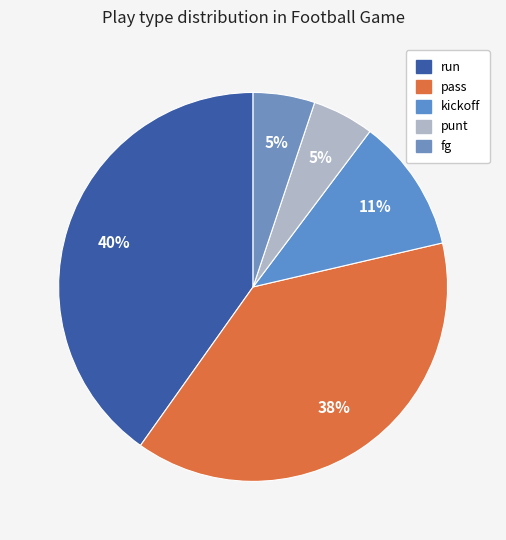

To the nearest percent, what is the difference between the largest and smallest slice percentages?

35%